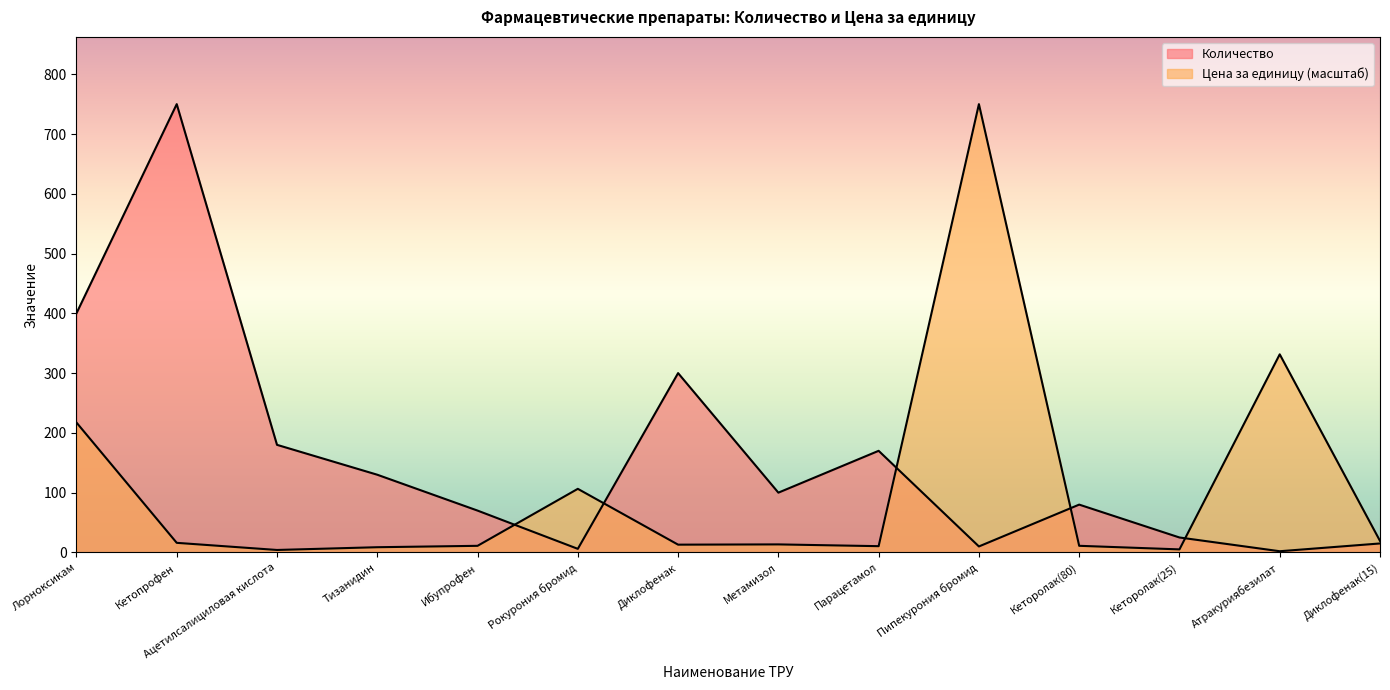

Between Кетопрофен and Метамизол, which series saw the biggest shift?

Количество